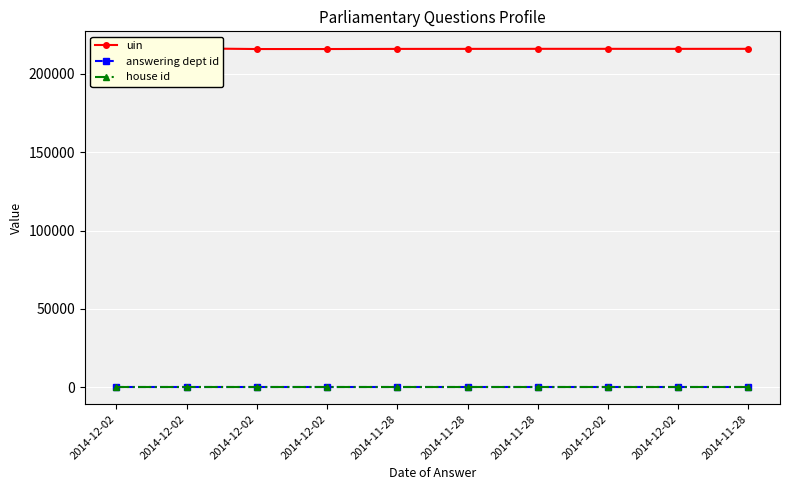

Reading left to right, list all the values displayed in this chart.

uin: 2014-12-02=216329	2014-12-02=216297	2014-12-02=215849	2014-12-02=215851	2014-11-28=215931	2014-11-28=215950	2014-11-28=215981	2014-12-02=215979	2014-12-02=215957	2014-11-28=215982
answering dept id: 2014-12-02=11	2014-12-02=11	2014-12-02=11	2014-12-02=11	2014-11-28=11	2014-11-28=11	2014-11-28=11	2014-12-02=11	2014-12-02=11	2014-11-28=11
house id: 2014-12-02=1	2014-12-02=1	2014-12-02=1	2014-12-02=1	2014-11-28=1	2014-11-28=1	2014-11-28=1	2014-12-02=1	2014-12-02=1	2014-11-28=1